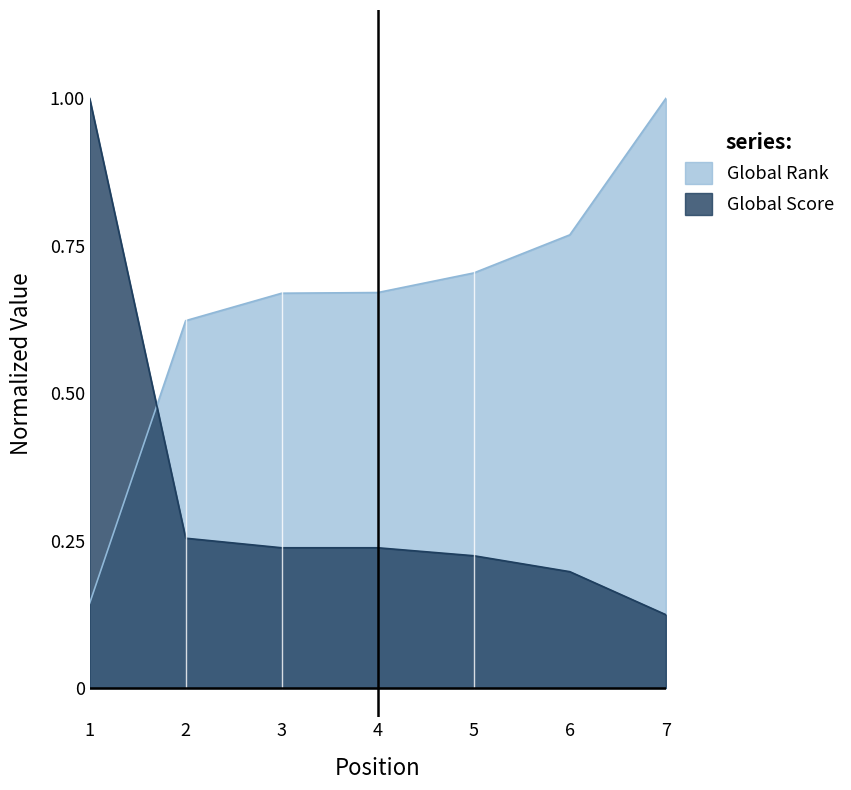

Count the Global Score values in the range 0 to 1.

7